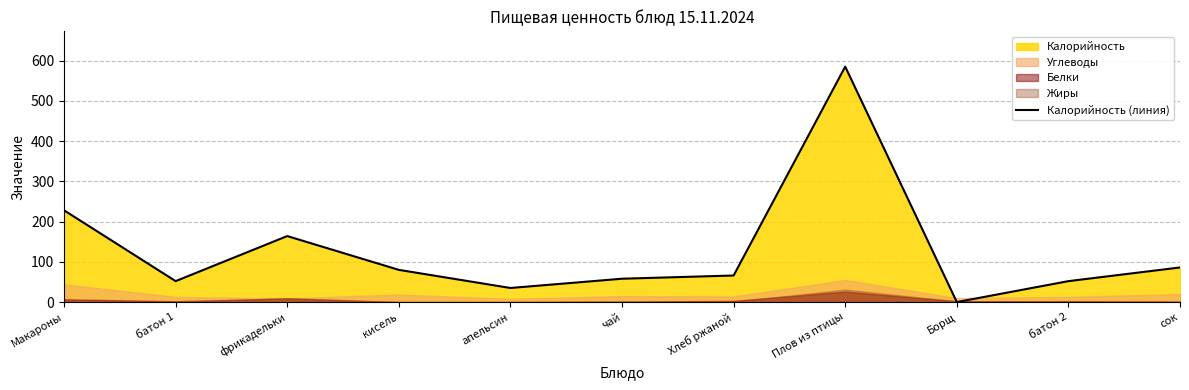

What position from the left is Плов из птицы?

8